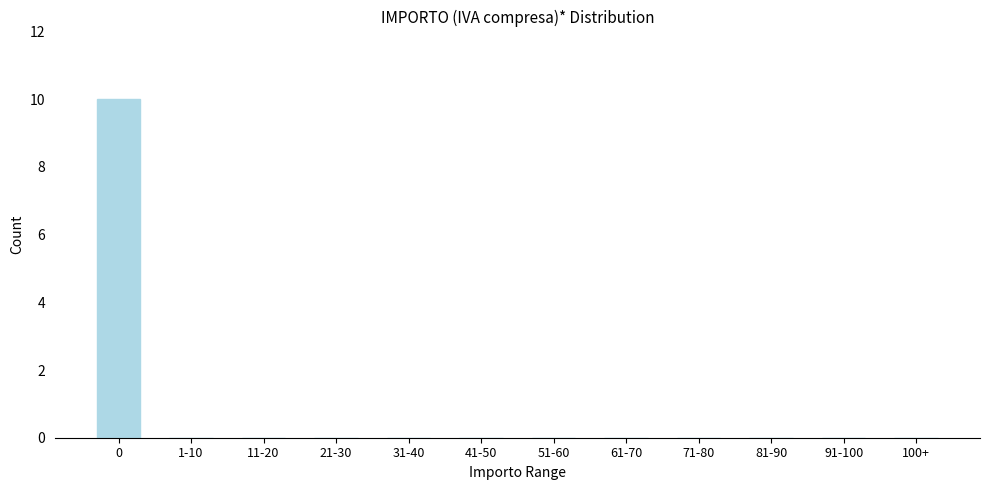

Reading left to right, what are all the values shown in this chart?

0=10	1-10=0	11-20=0	21-30=0	31-40=0	41-50=0	51-60=0	61-70=0	71-80=0	81-90=0	91-100=0	100+=0